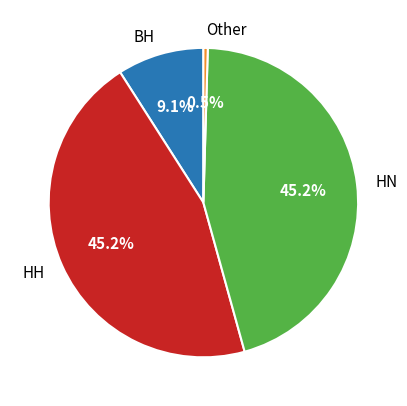

Which category has the smallest portion of the pie?

Other